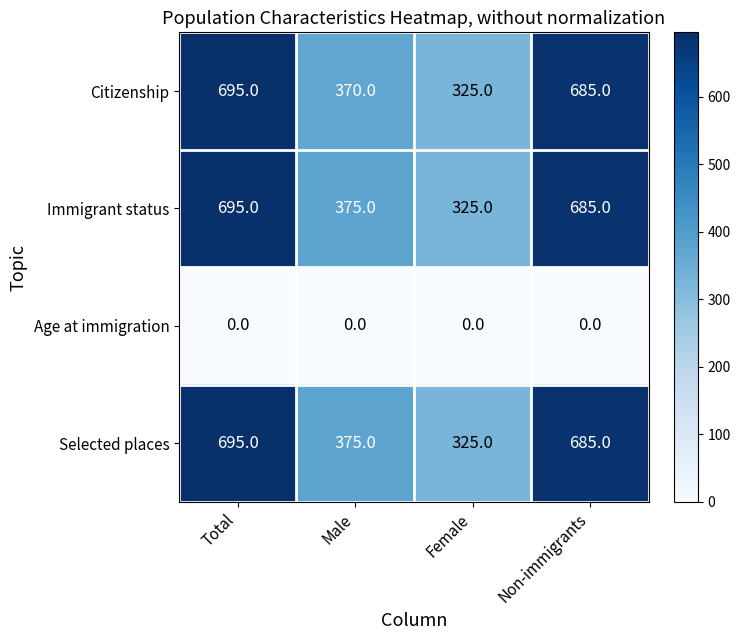

Read the Immigrant status value at Non-immigrants, to the nearest 5.

685